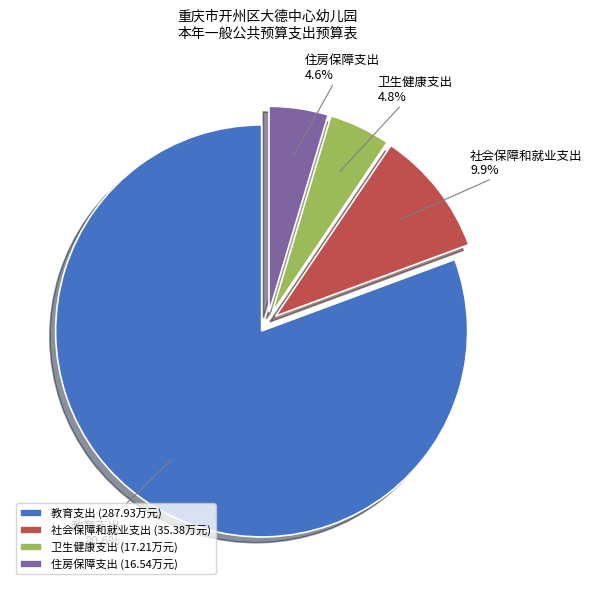

Count the number of slices in the pie.

4